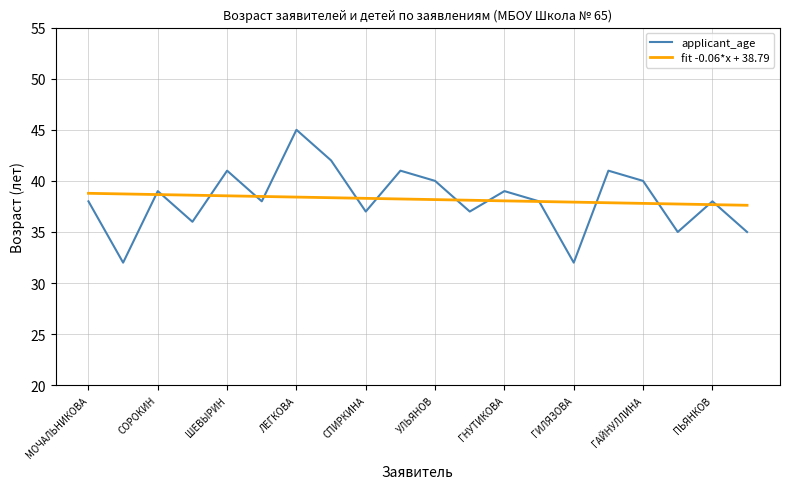

Which series has the widest spread of values?

applicant_age